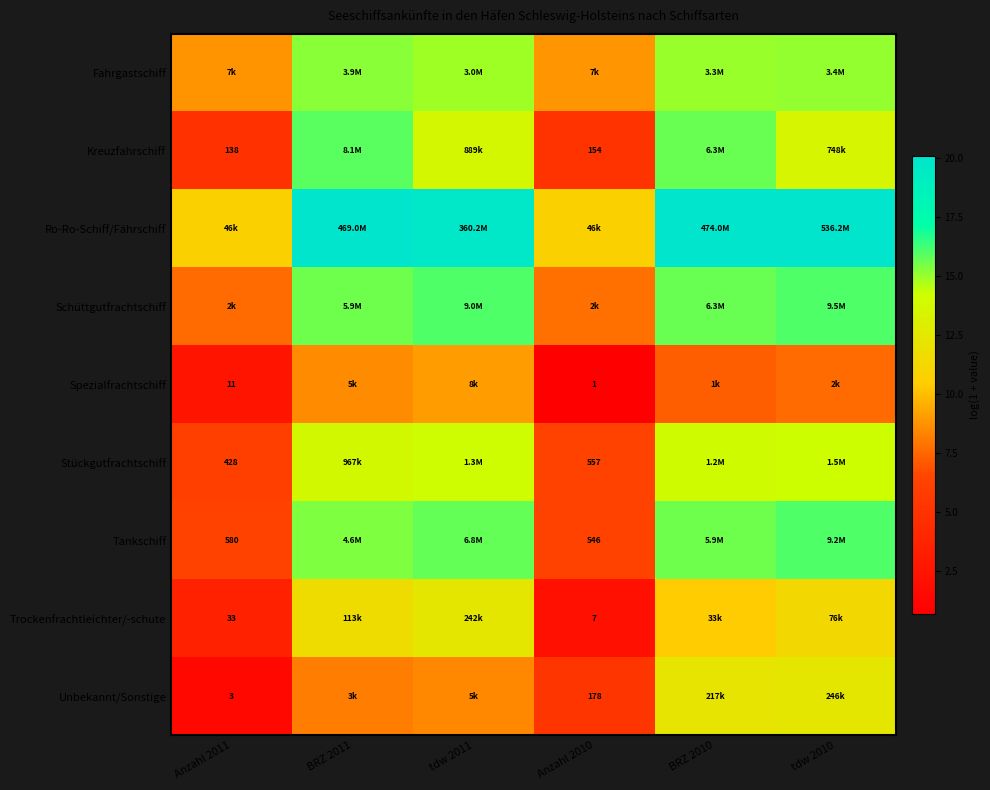

Is it true that Kreuzfahrschiff equals 8.5 at Anzahl 2011?

False